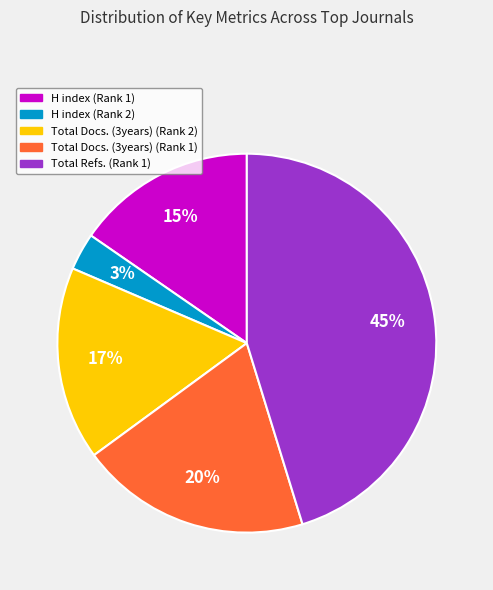

Combined, do Total Docs. (3years) (Rank 1) and H index (Rank 2) account for over 50%?

No